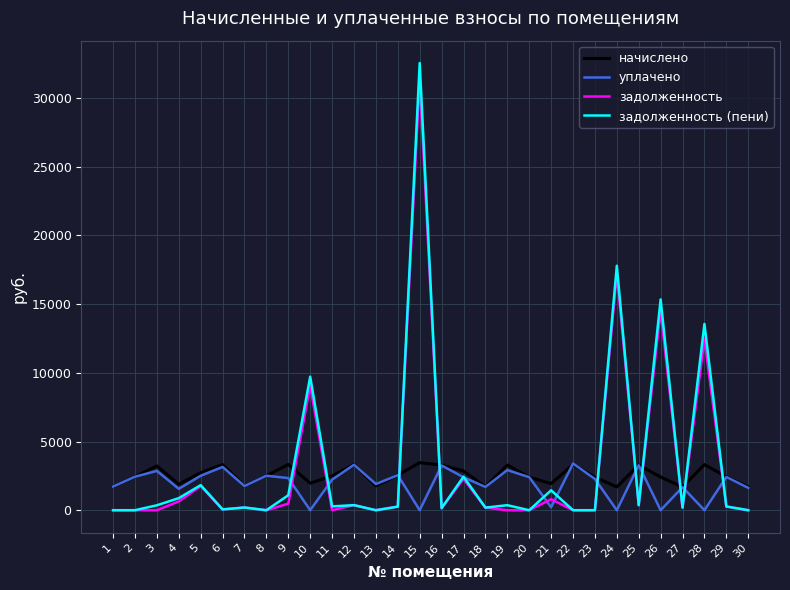

The value of задолженность (пени) at 8 is -12950.5. True or false?

False